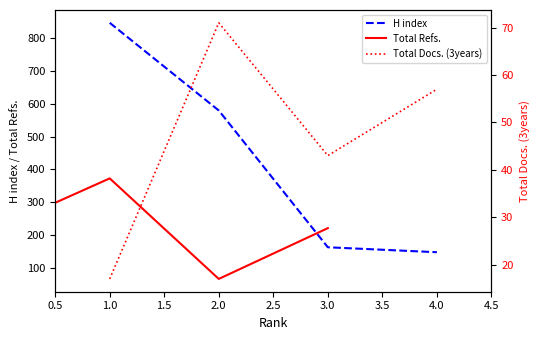

What are all the series names shown in the legend?

H index, Total Refs., Total Docs. (3years)